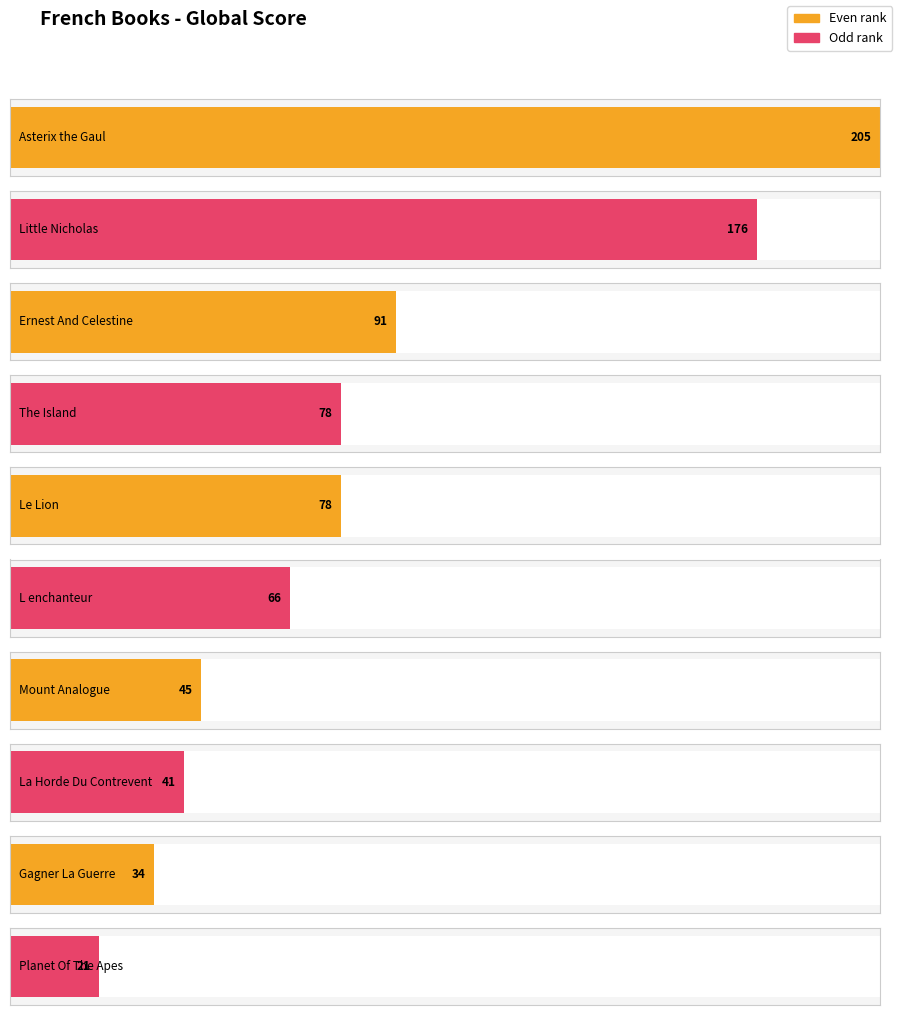

Which has a higher value, Asterix the Gaul or Le Lion?

Asterix the Gaul